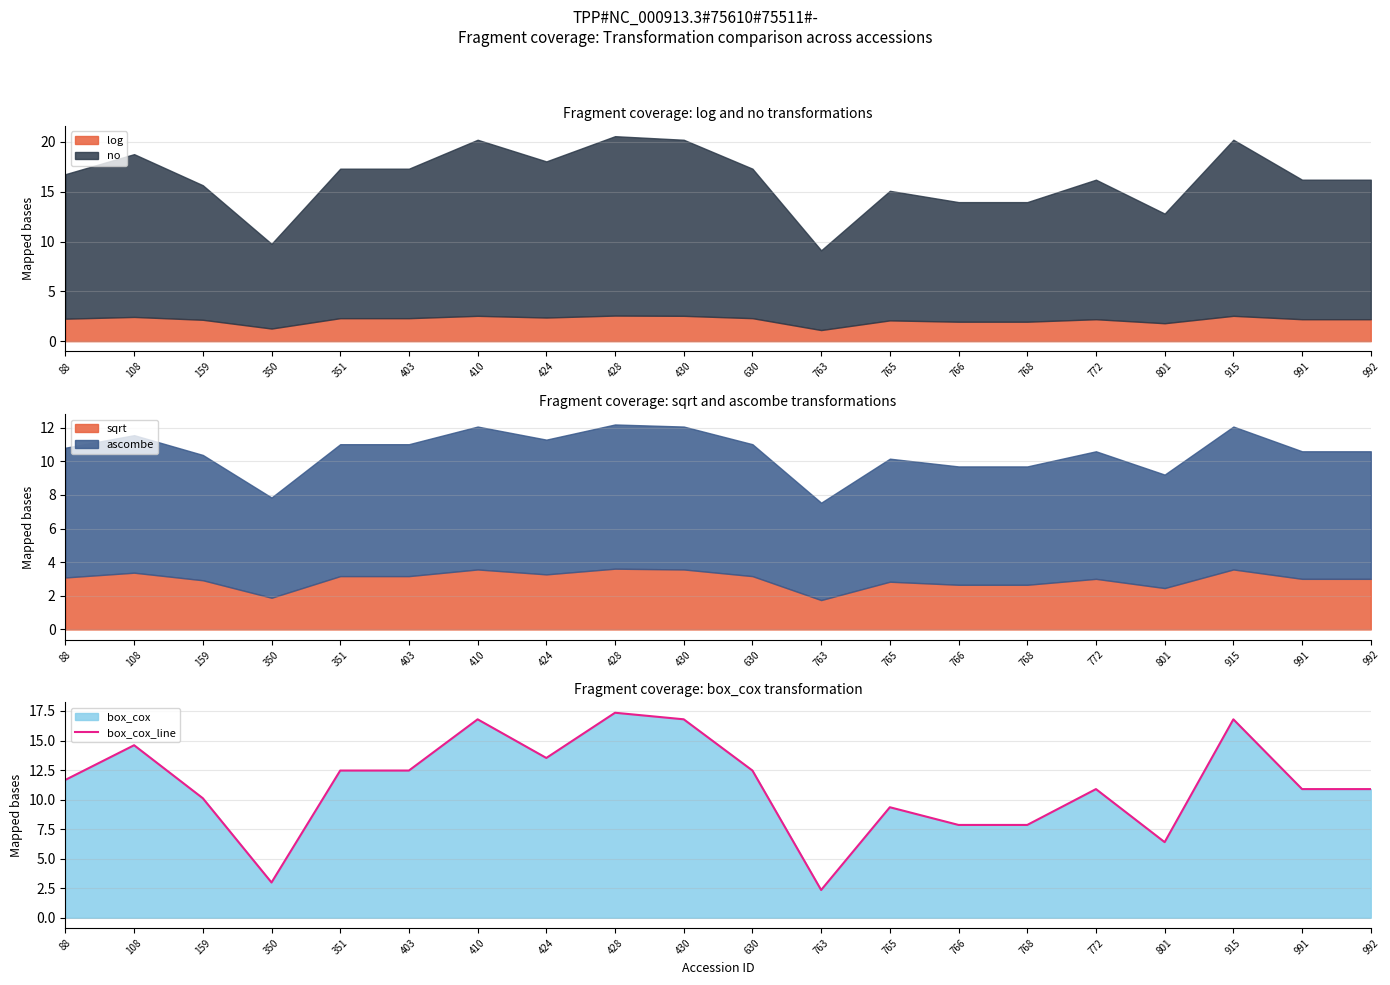

Which category has the highest value in the box_cox_line series?

428